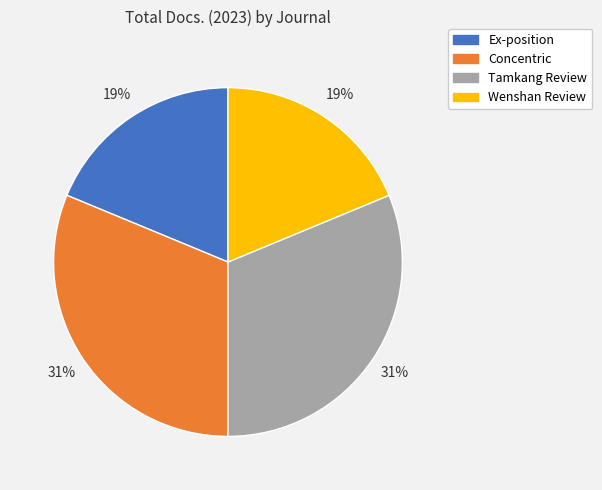

True or false: Tamkang Review accounts for 31% of the total.

True